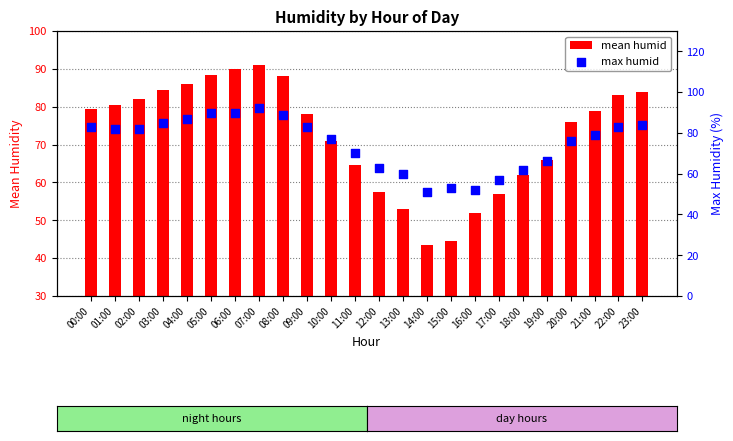

Which series has the largest total across all categories?

max humid